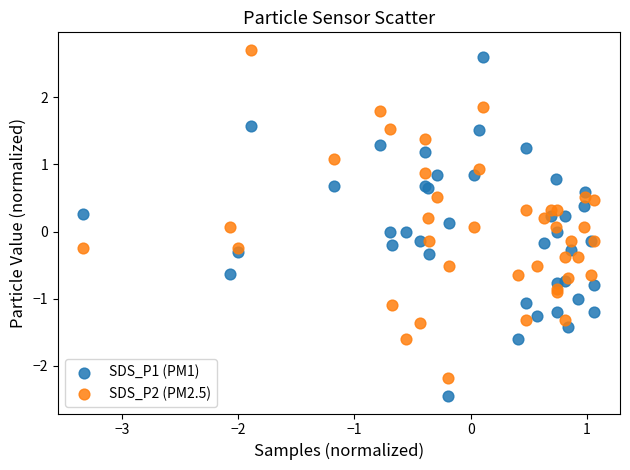

Which series reaches the minimum Y coordinate?

SDS_P1 (PM1)